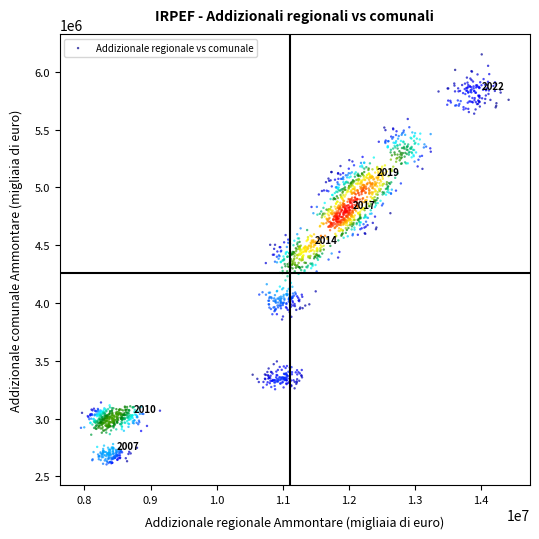

What is the range of Y values (max minus min)?

3547504.0